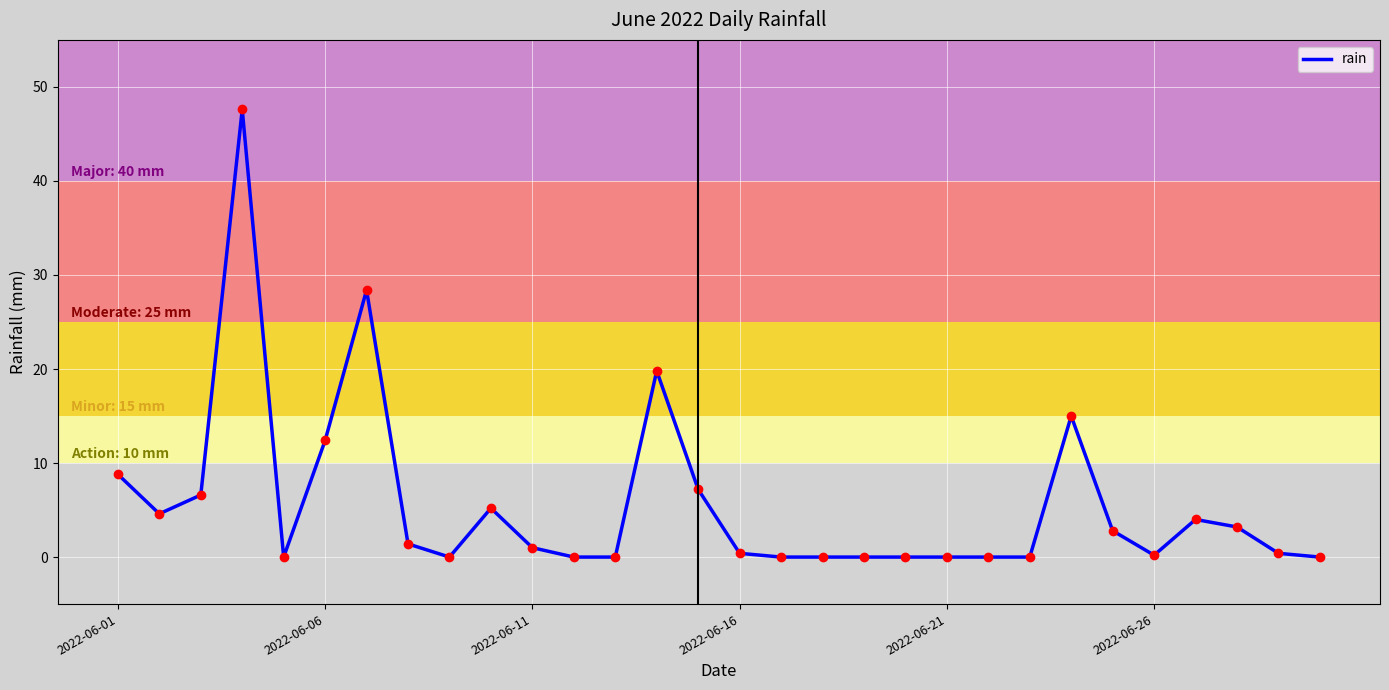

What is the greatest value displayed?

47.6